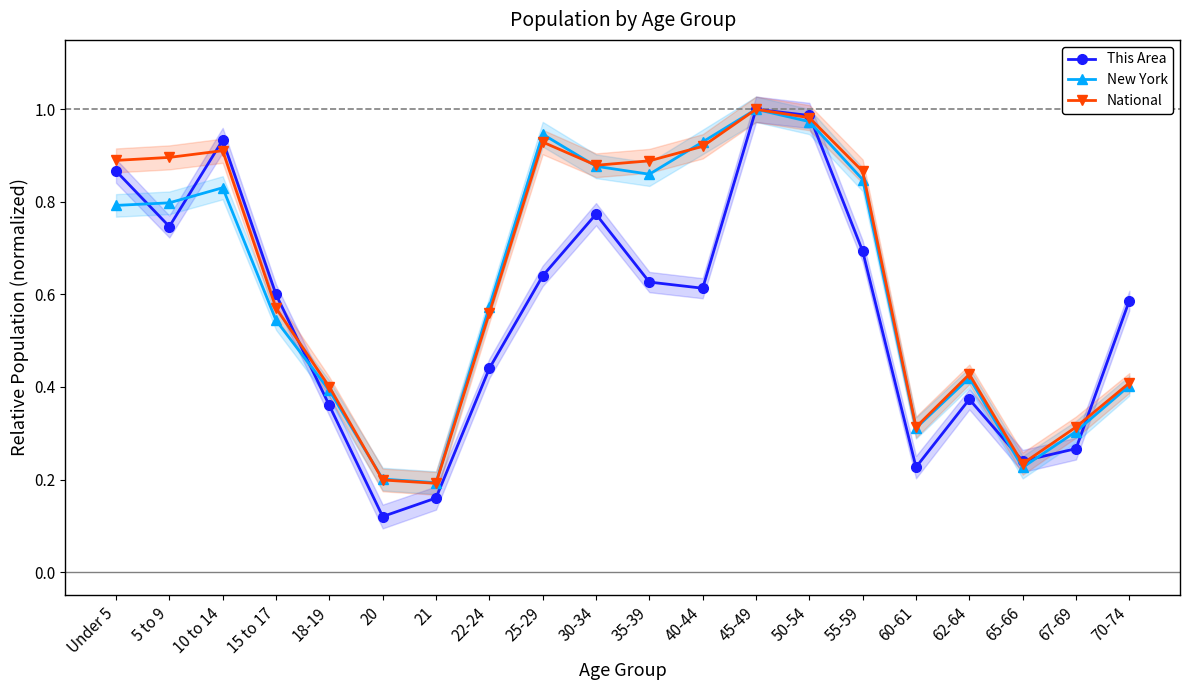

List the labels in order of This Area value, smallest first.

20, 21, 60-61, 65-66, 67-69, 18-19, 62-64, 22-24, 70-74, 15 to 17, 40-44, 35-39, 25-29, 55-59, 5 to 9, 30-34, Under 5, 10 to 14, 50-54, 45-49